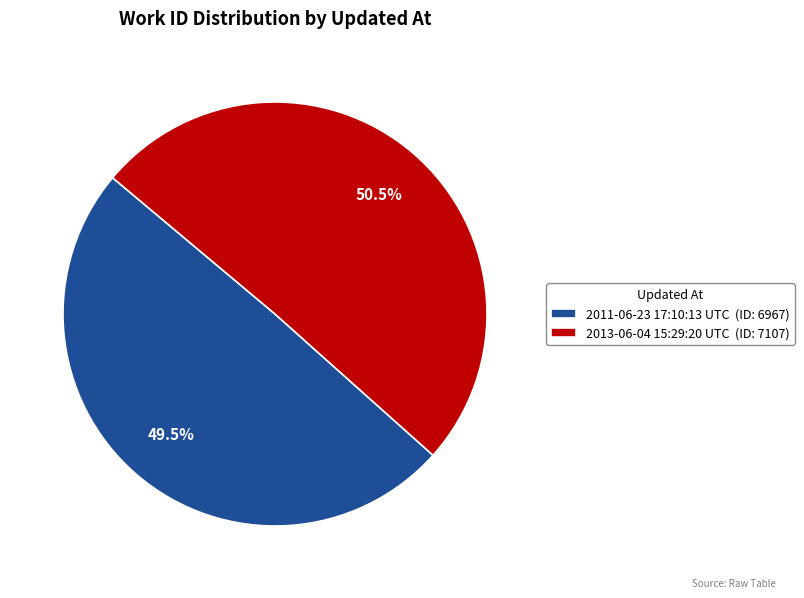

What percentage is NOT represented by 2013-06-04 15:29:20 UTC?

49.5%